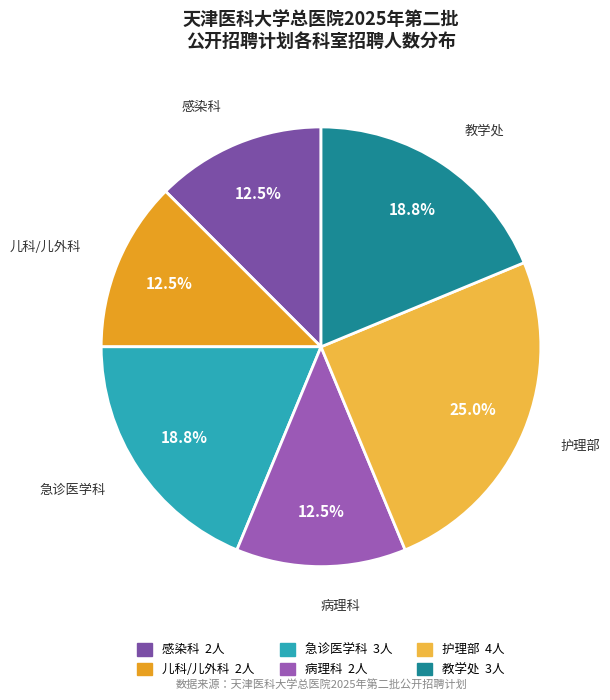

How many slices are in this pie chart?

6